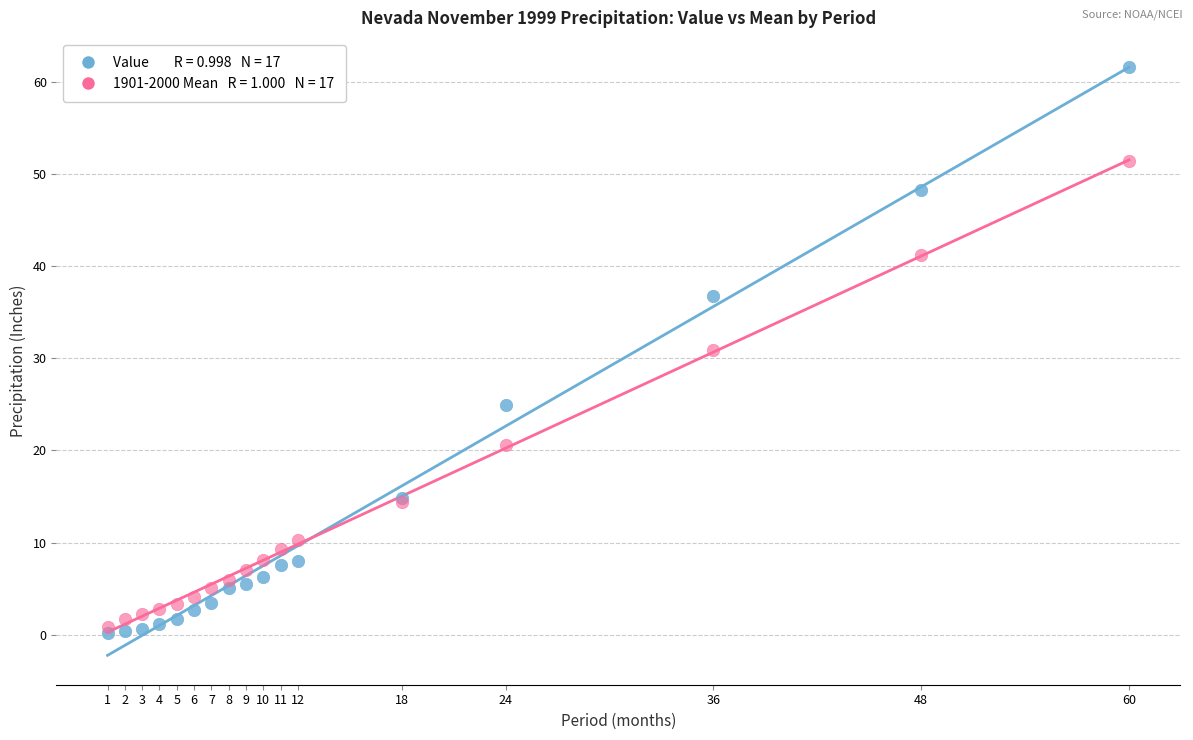

Across all series, what Y value is closest to 30?

30.9